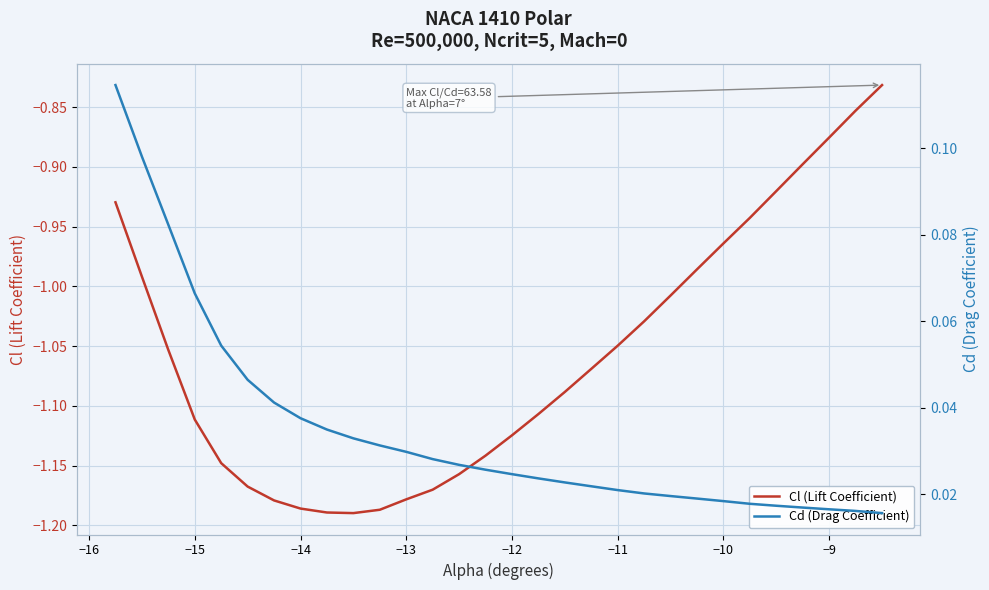

True or false: Cl (Lift Coefficient) has a value of -1.6 at −14.

False